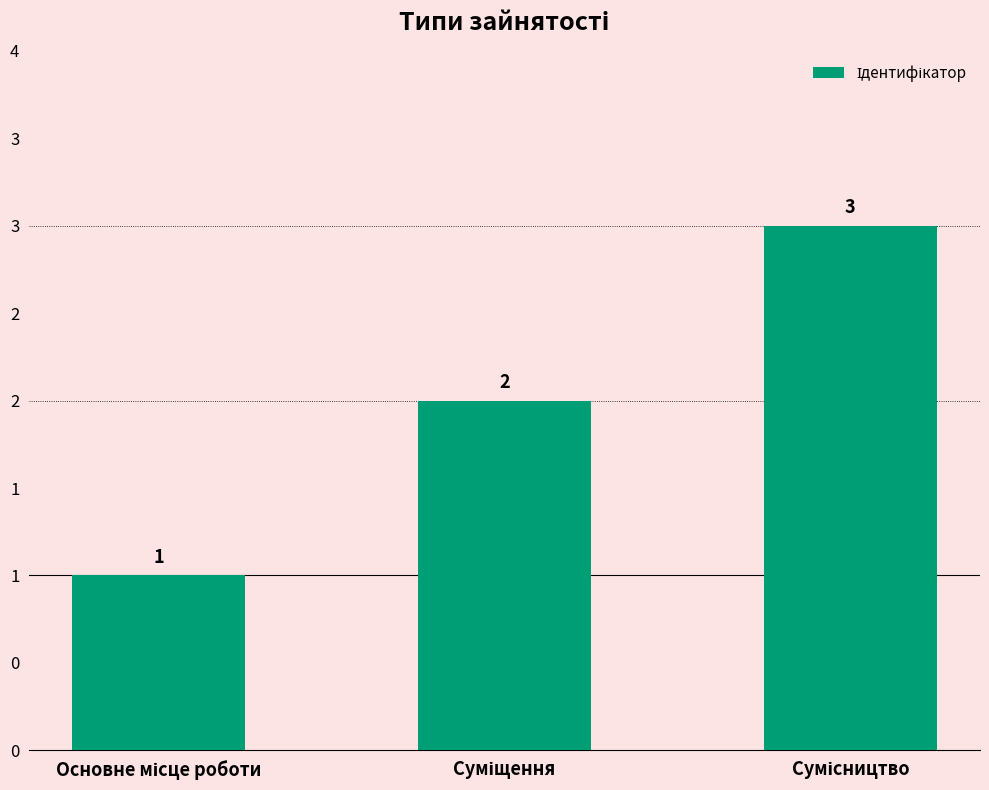

Between Сумісництво and Суміщення, which is larger?

Сумісництво